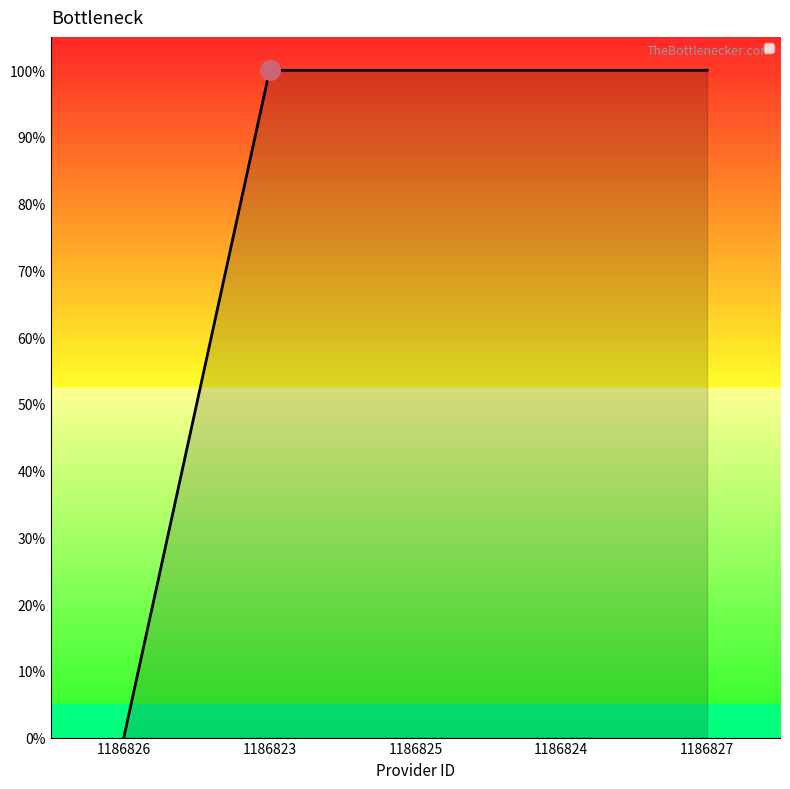

Rank the categories by value from highest to lowest.

1186823, 1186825, 1186824, 1186827, 1186826